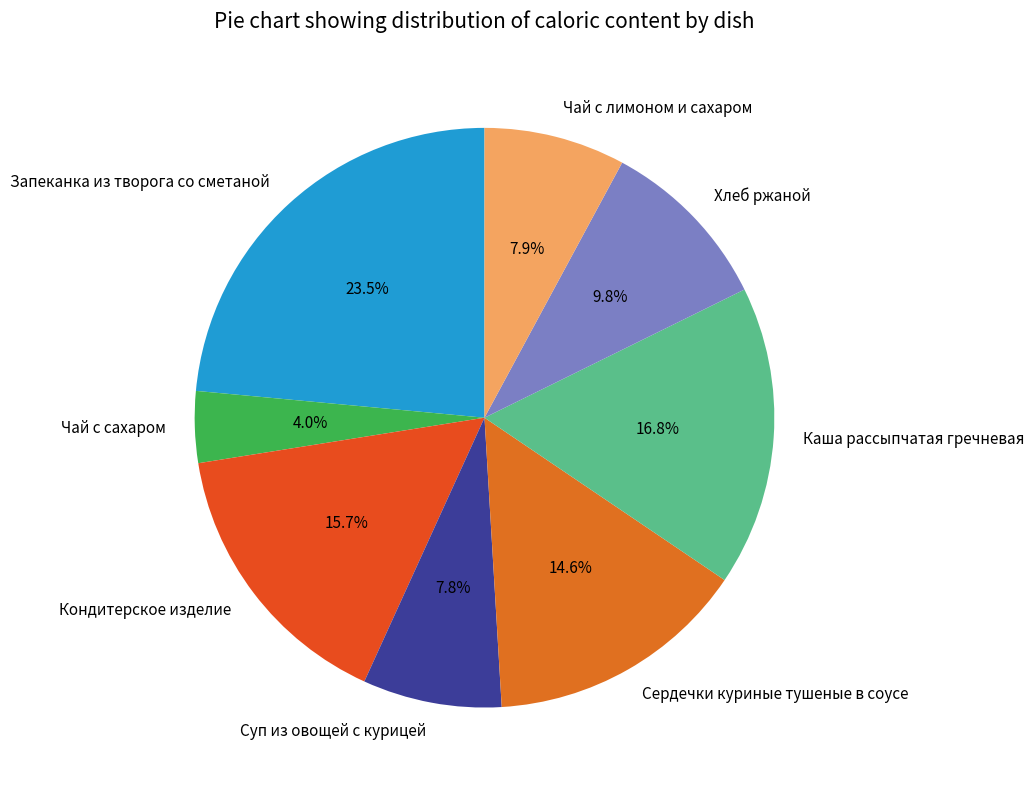

Does any single category account for the majority?

No